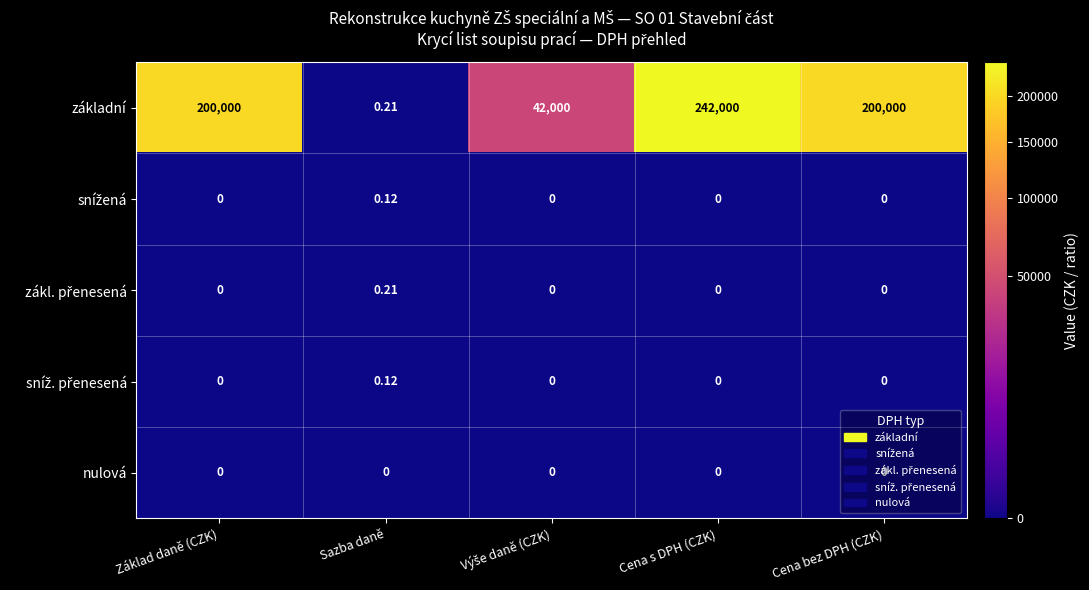

Which series has the widest spread of values?

základní